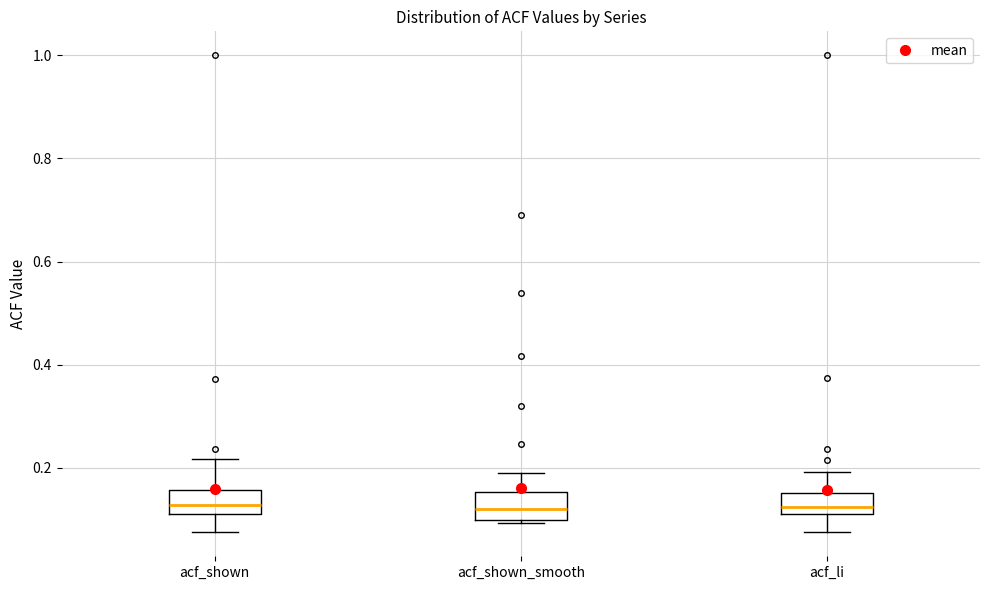

Where is the lower edge of the box for acf_shown_smooth on the y-axis? The values are not printed on the chart, so give them approximately, as read against the axis.

0.10